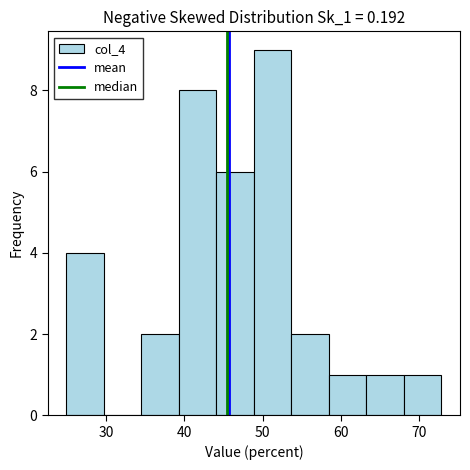

Reading left to right, list every bar in this chart as the range it spans on the x-axis followed by its height. Neither the bar edges nor the heights are printed on the chart, so give them approximately, as read against the axes.

25 to 30: 4
30 to 34: 0
34 to 39: 2
39 to 44: 8
44 to 49: 6
49 to 54: 9
54 to 58: 2
58 to 63: 1
63 to 68: 1
68 to 73: 1